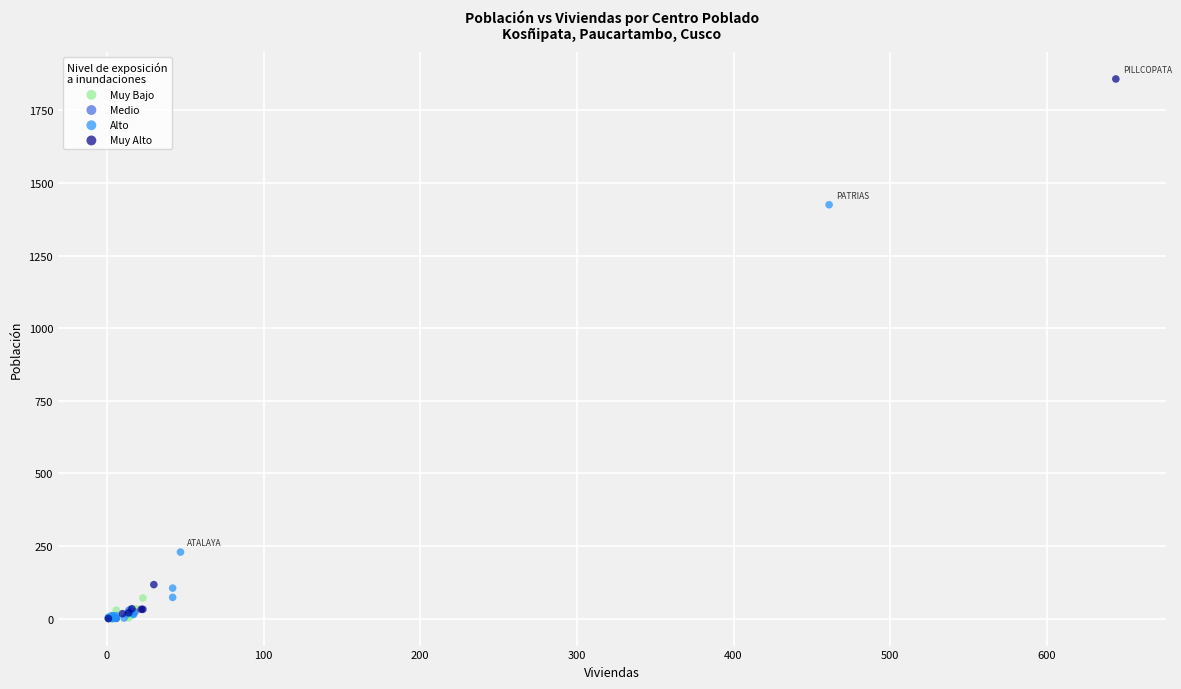

What are all the series names shown in the legend?

Muy Bajo, Medio, Alto, Muy Alto